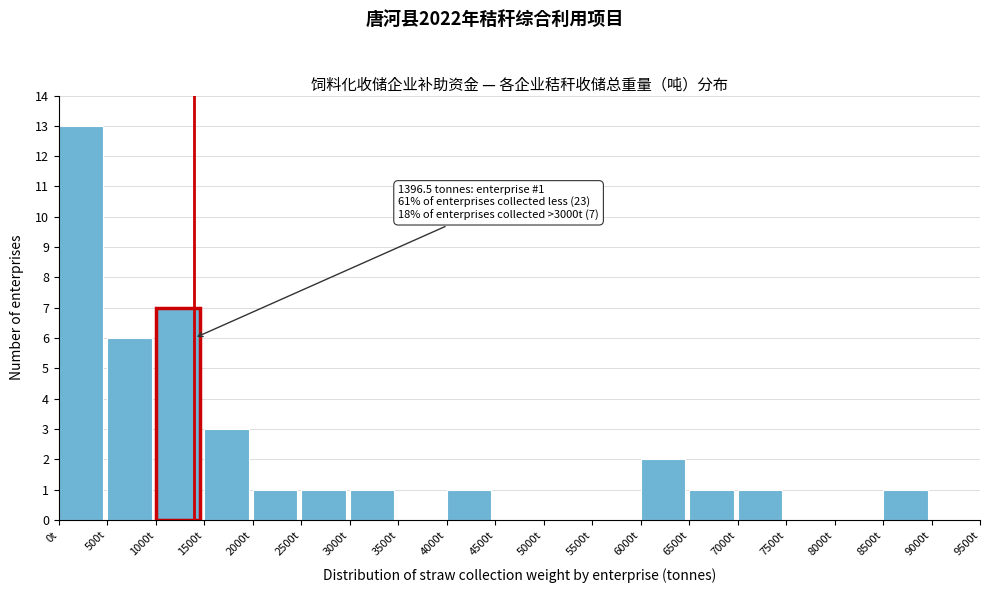

Over which range of the x-axis is the bar tallest?

0 to 500